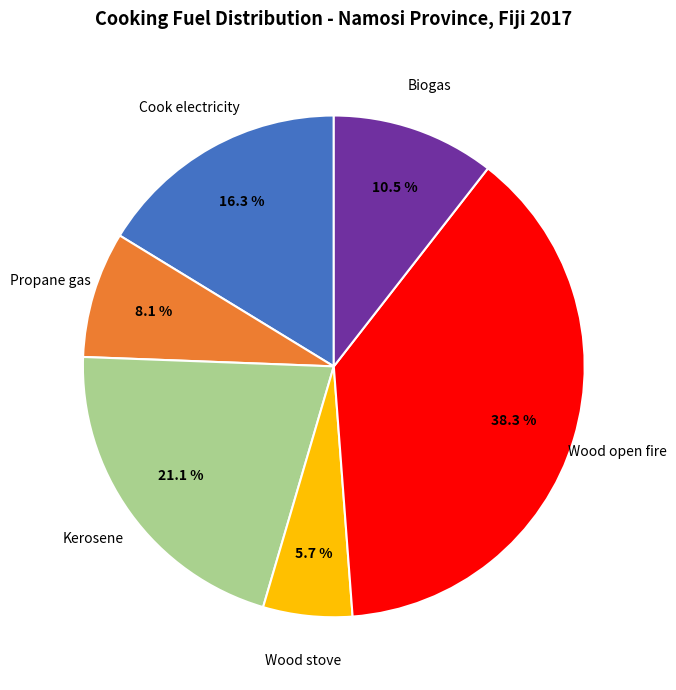

Which category has the smallest portion of the pie?

Wood stove